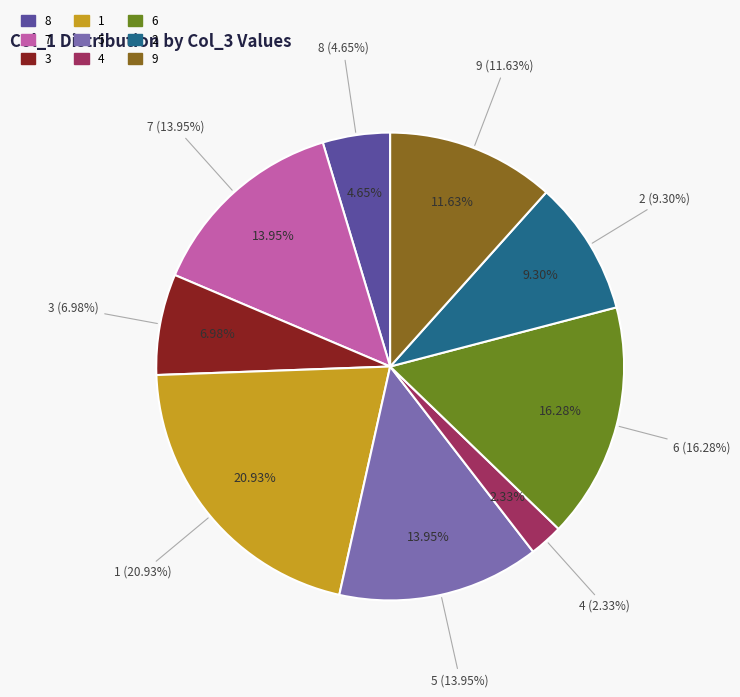

How many slices are in this pie chart?

9